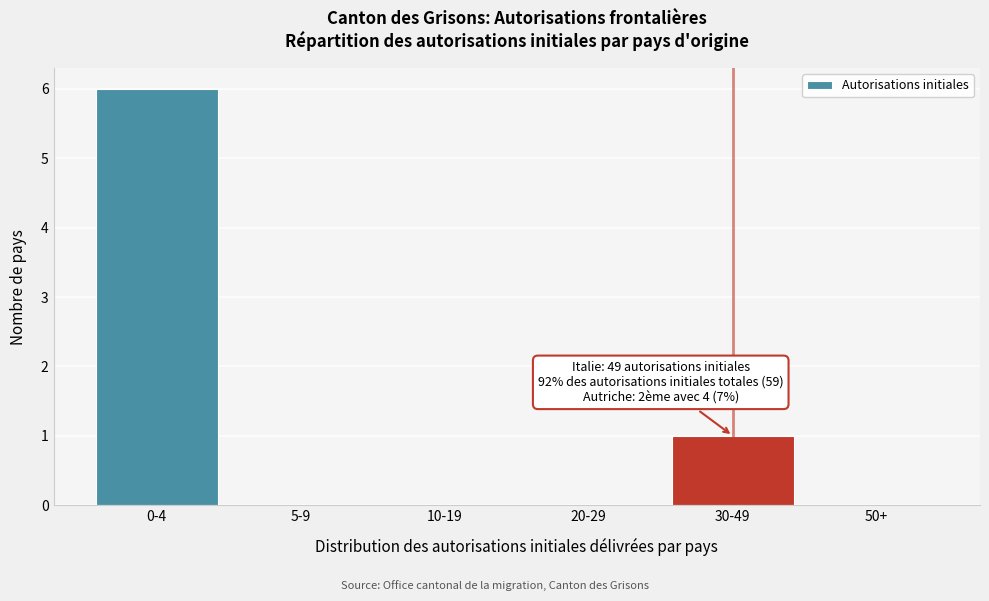

Reading left to right, transcribe all the data shown in this chart.

0-4=6	5-9=0	10-19=0	20-29=0	30-49=1	50+=0